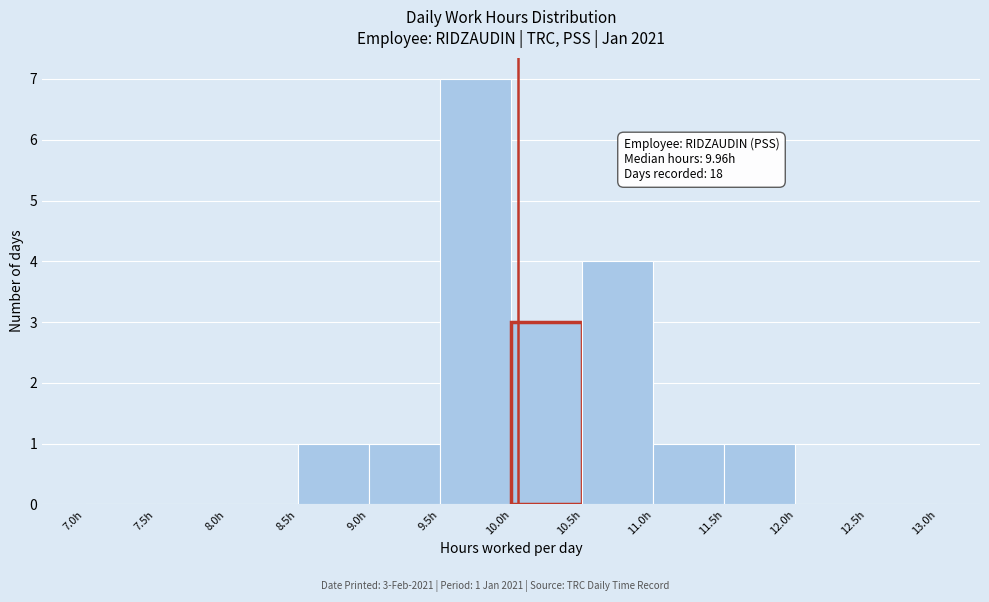

Over which range of the x-axis is the bar tallest?

9.5 to 10.0